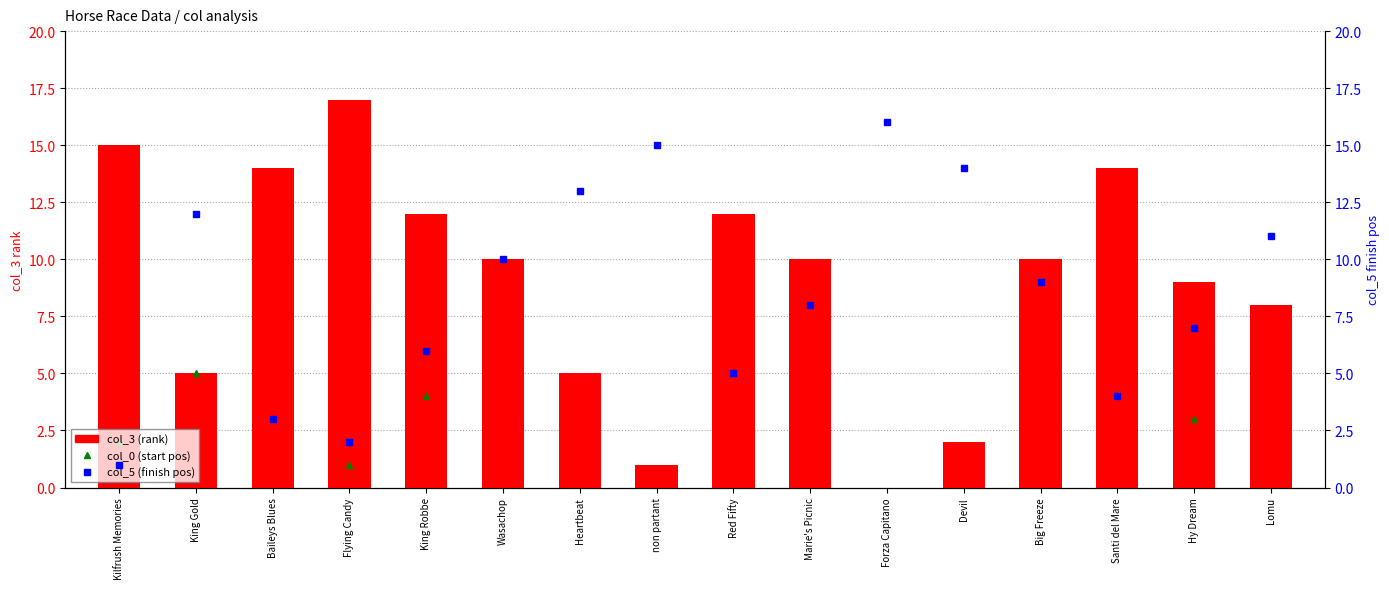

Which category has the lowest value across all series?

Forza Capitano